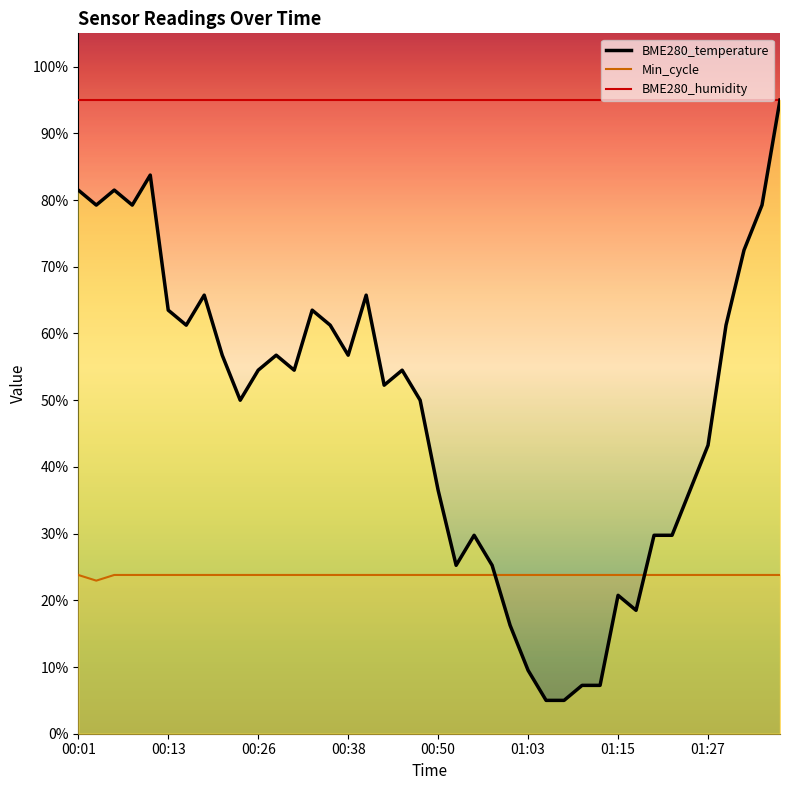

Is it true that Min_cycle equals 32.9 at 00:33?

False